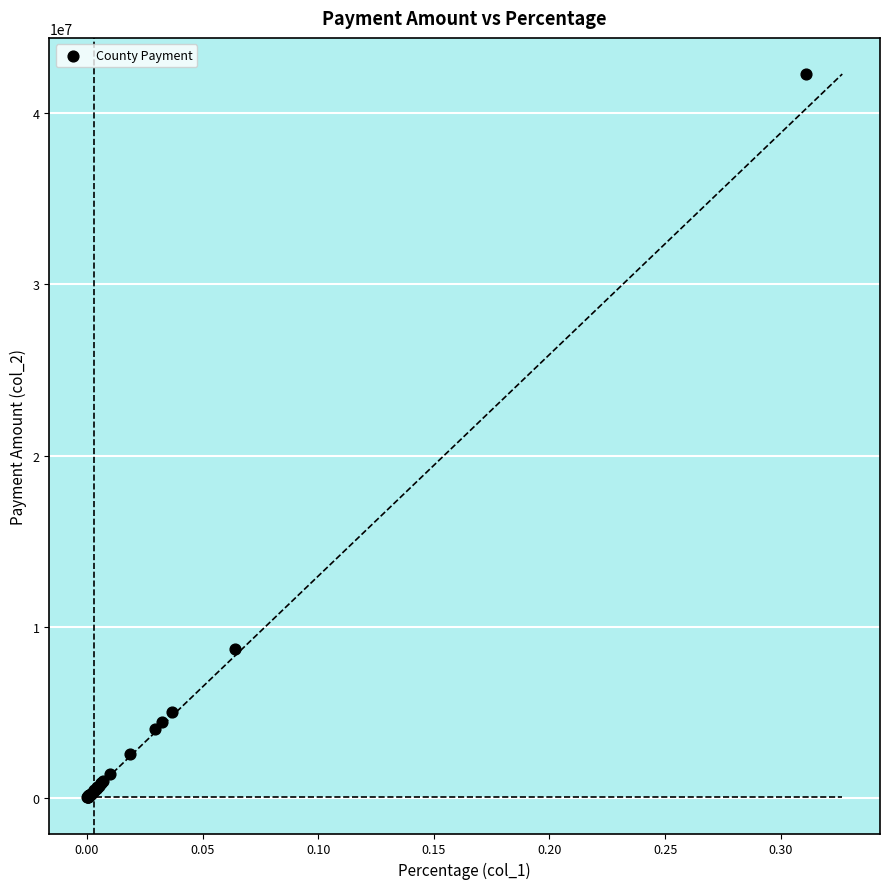

What Y value in the scatter plot is closest to 21162538?

8694968.8